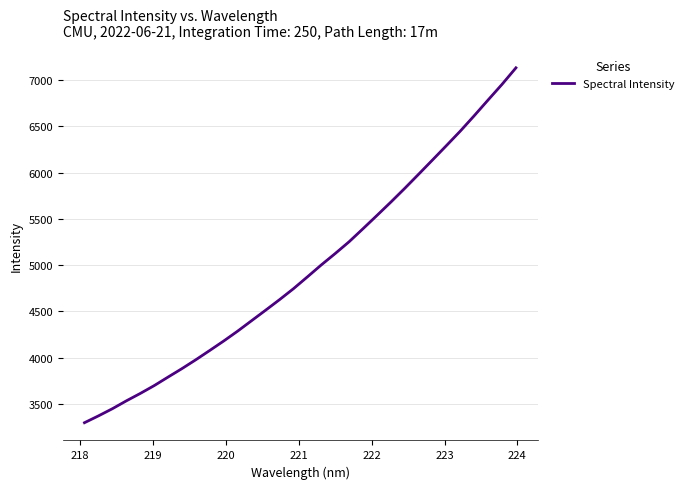

What is the minimum value shown in the chart?

3296.0